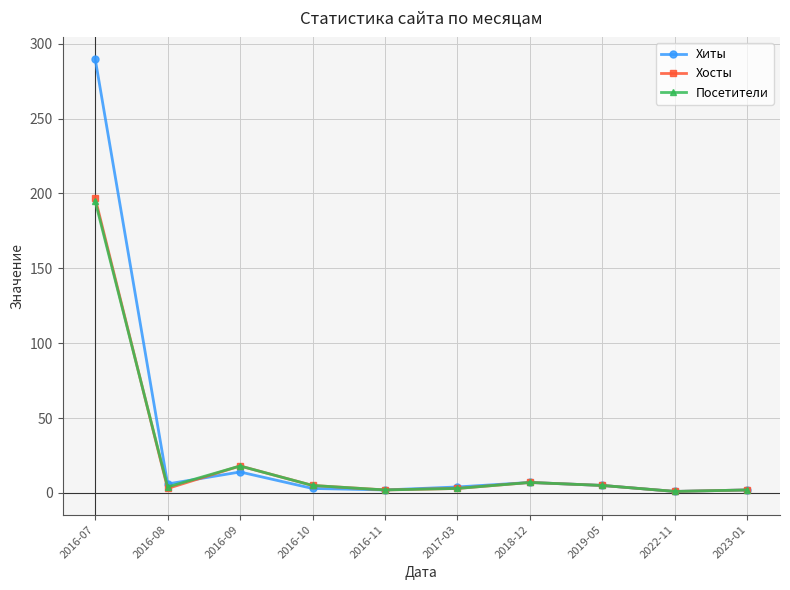

Which series has the widest spread of values?

Хиты